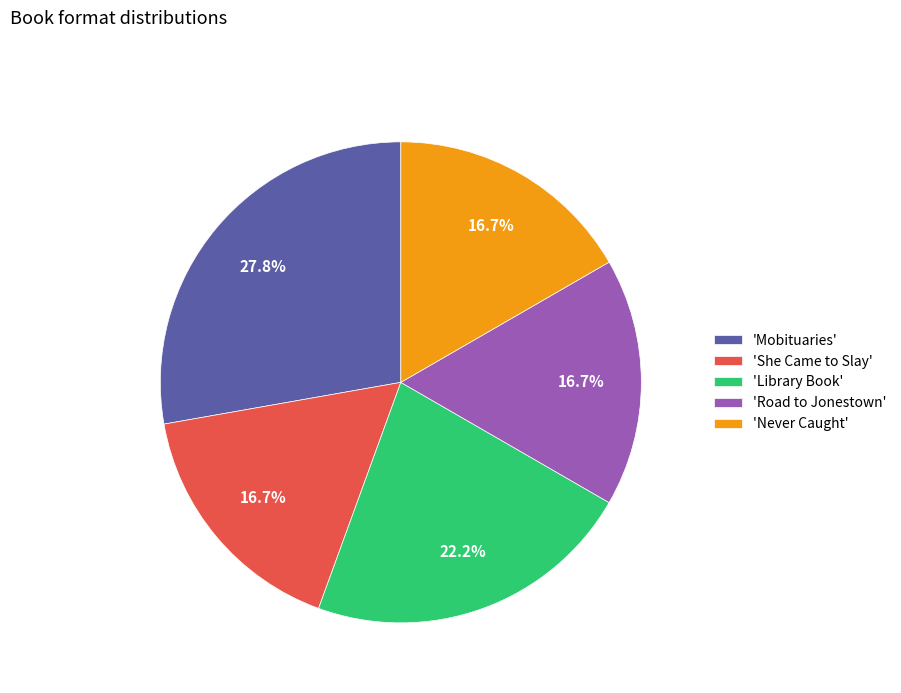

Which slice is the largest?

'Mobituaries'